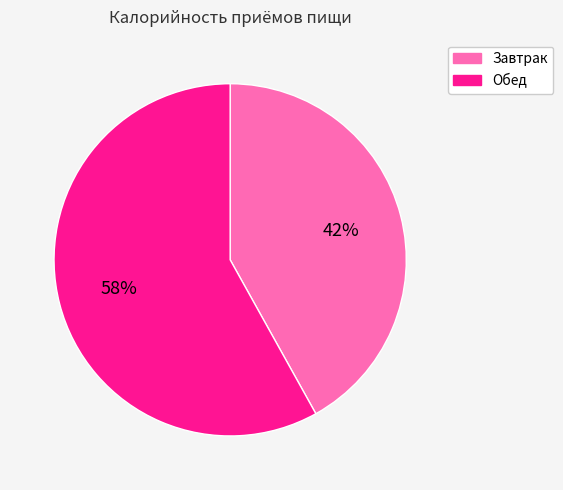

To the nearest percent, what is the difference between the Обед and Завтрак slice percentages?

16%